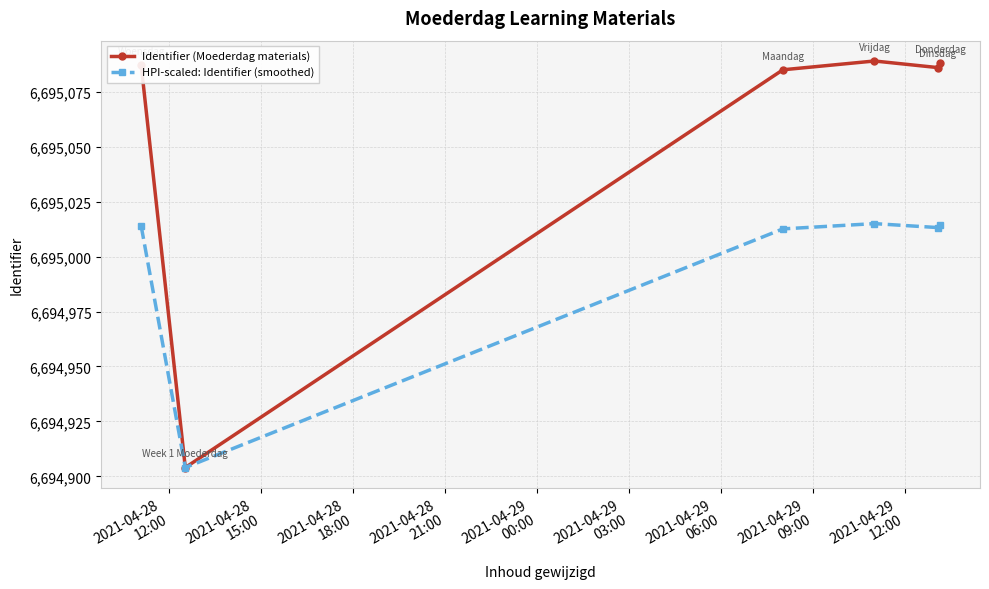

List the series in order of their peak value, highest first.

Identifier (Moederdag materials), HPI-scaled: Identifier (smoothed)